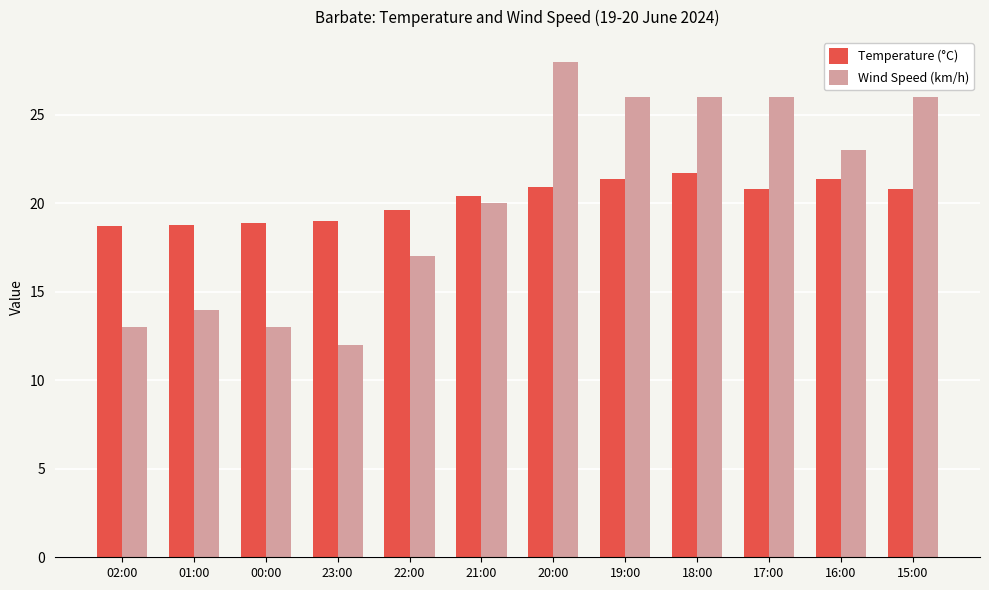

What is the maximum value shown in the chart?

28.0